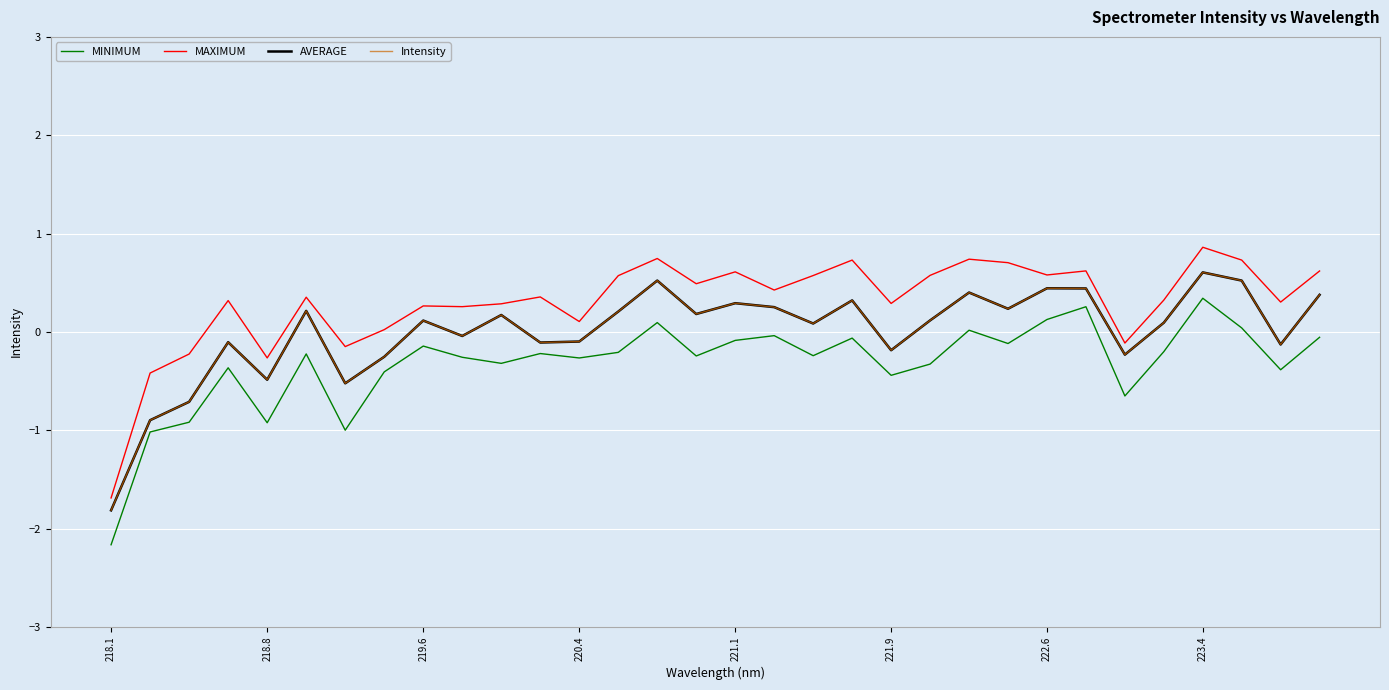

Does the chart have visible grid lines?

Yes